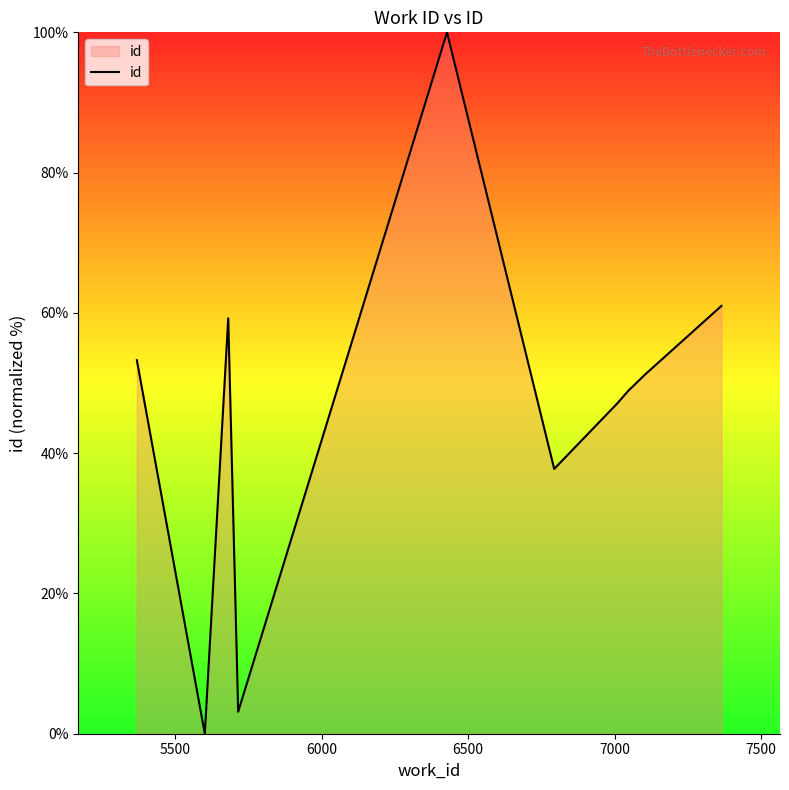

What is the difference between the maximum and minimum values?

100.0